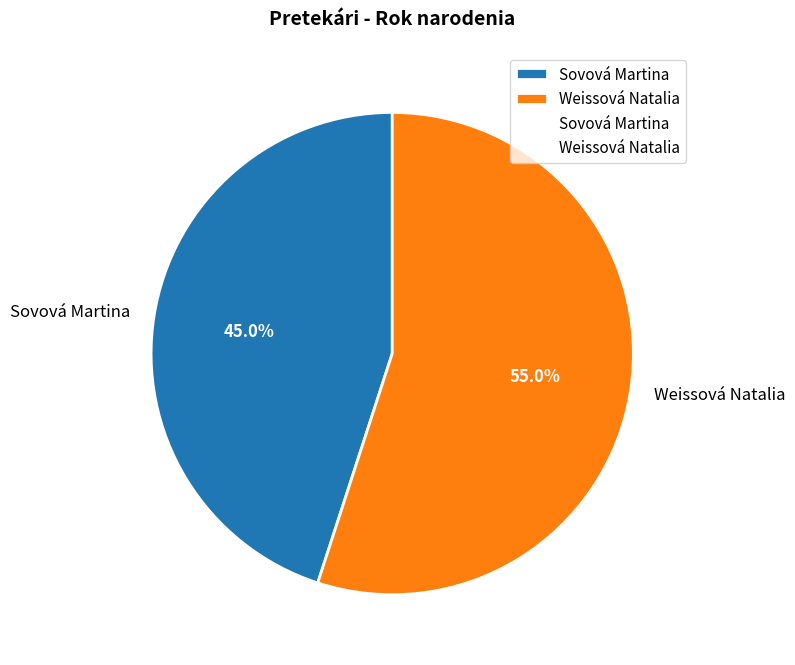

Which slice is the smallest?

Sovová Martina